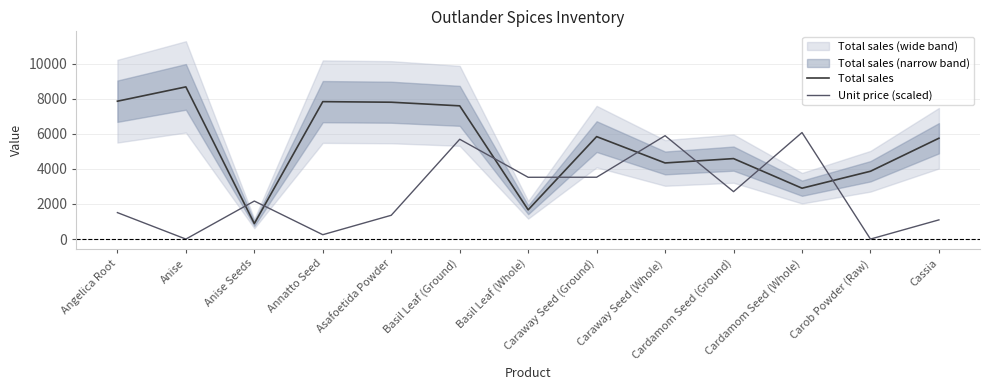

What position from the right is Angelica Root?

13